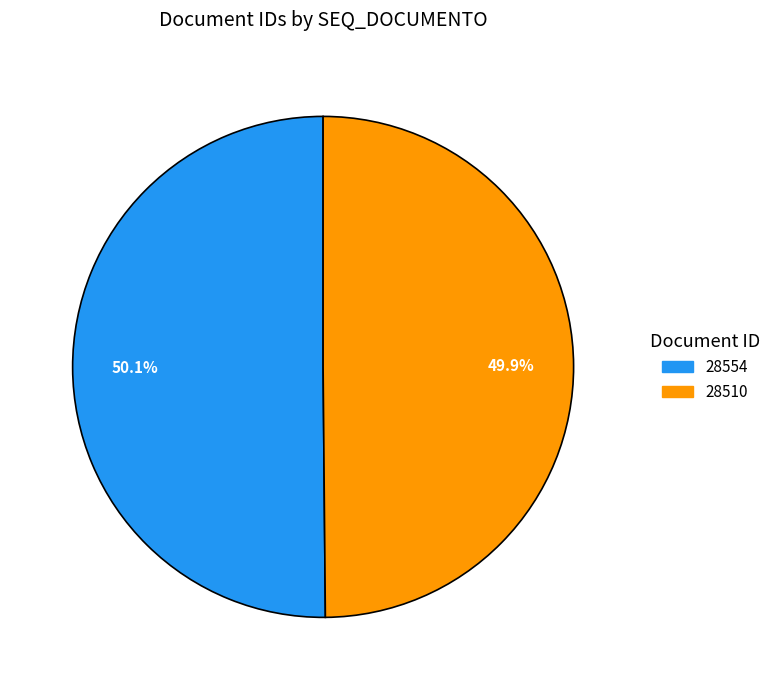

The 28510 slice represents 38% of the pie. True or false?

False